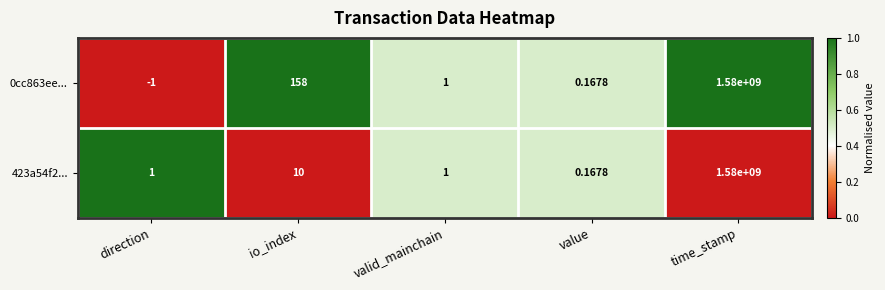

Which series has the largest range (max minus min)?

0cc863ee...